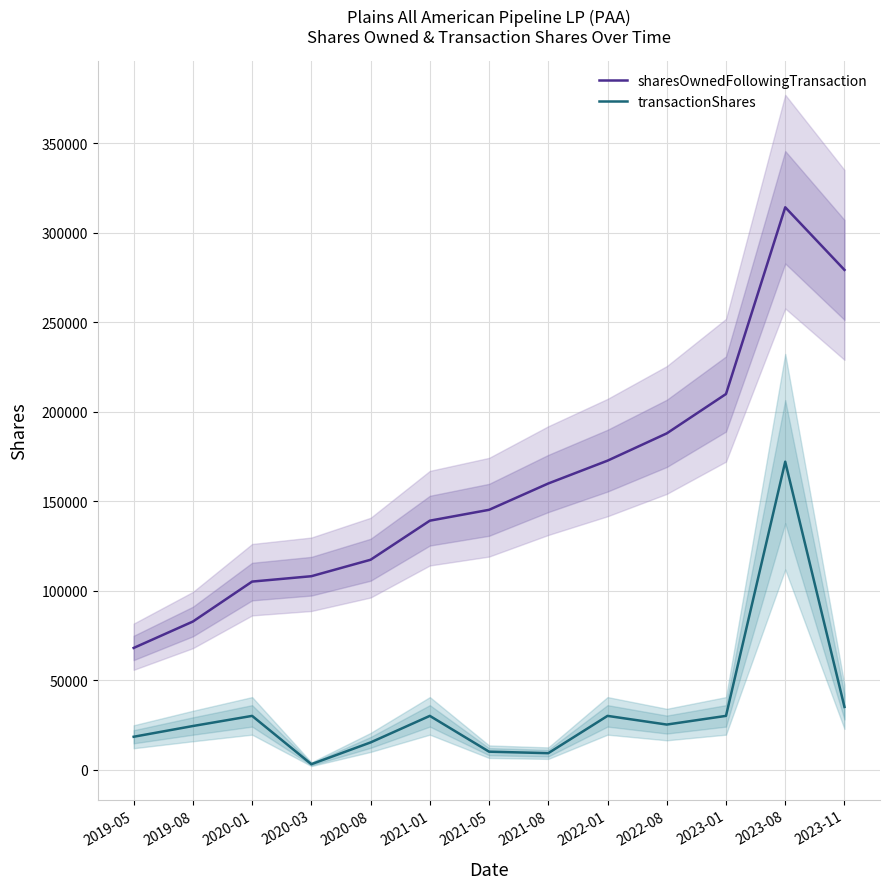

Where does the transactionShares series first go above 25150?

2020-01